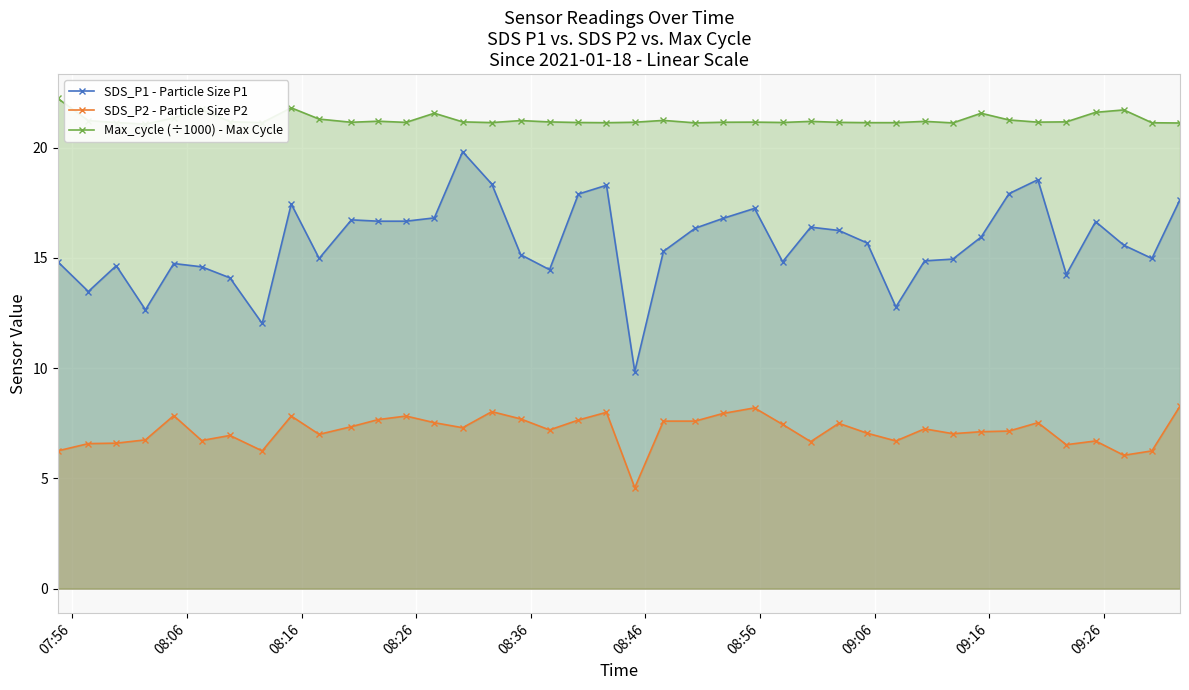

Reading right to left, what are all the values shown in this chart?

SDS_P1 - Particle Size P1: 17.6	15.0	15.6	16.6	14.2	18.6	17.9	15.9	14.9	14.9	12.8	15.7	16.2	16.4	14.8	17.2	16.8	16.4	15.3	9.8	18.3	17.9	14.5	15.2	18.4	19.8	16.8	16.7	16.7	16.7	15.0	17.4	12.0	14.1	14.6	14.8	12.7	14.7	13.5	14.8
SDS_P2 - Particle Size P2: 8.3	6.2	6.0	6.7	6.5	7.5	7.2	7.1	7.0	7.2	6.7	7.0	7.5	6.7	7.5	8.2	8.0	7.6	7.6	4.6	8.0	7.7	7.2	7.7	8.0	7.3	7.5	7.8	7.7	7.3	7.0	7.8	6.2	7.0	6.7	7.8	6.8	6.6	6.6	6.2
Max_cycle (÷1000) - Max Cycle: 21.1	21.1	21.7	21.6	21.2	21.2	21.3	21.6	21.1	21.2	21.1	21.1	21.2	21.2	21.1	21.2	21.2	21.1	21.2	21.2	21.1	21.1	21.2	21.2	21.1	21.2	21.6	21.2	21.2	21.2	21.3	21.8	21.1	21.2	21.7	21.3	21.1	21.1	21.2	22.2